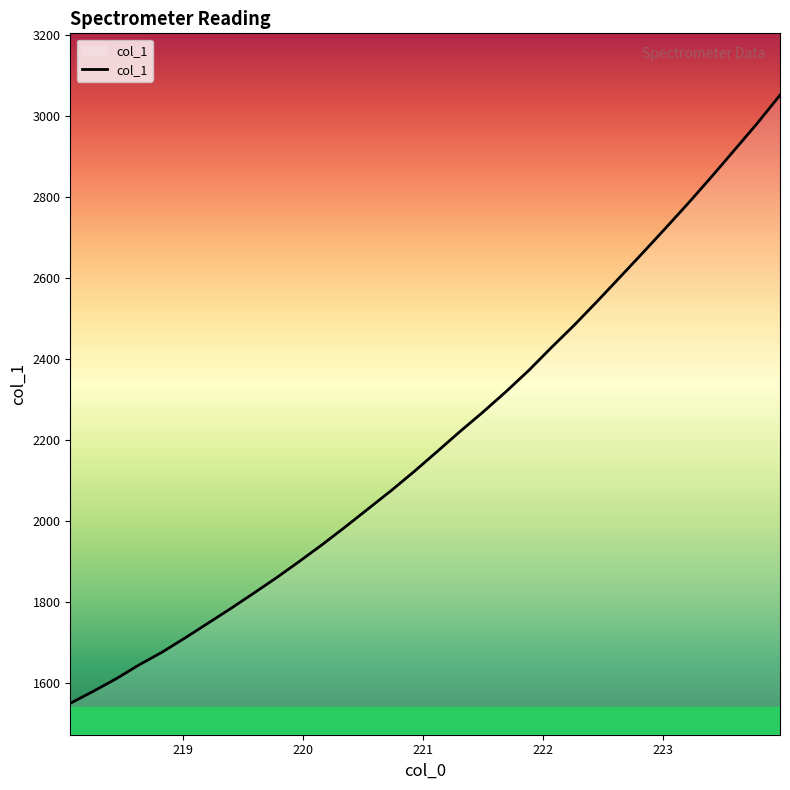

What is the smallest value displayed?

1549.9